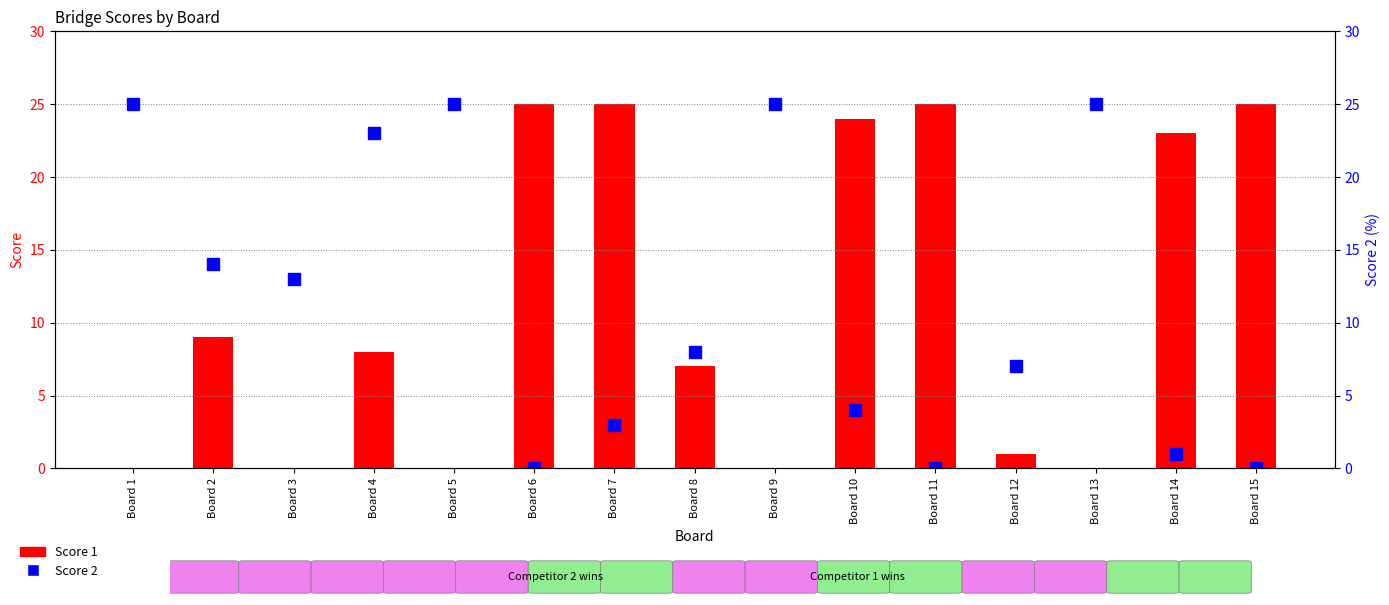

Read the Score 2 value at Board 7, to the nearest 5.

5